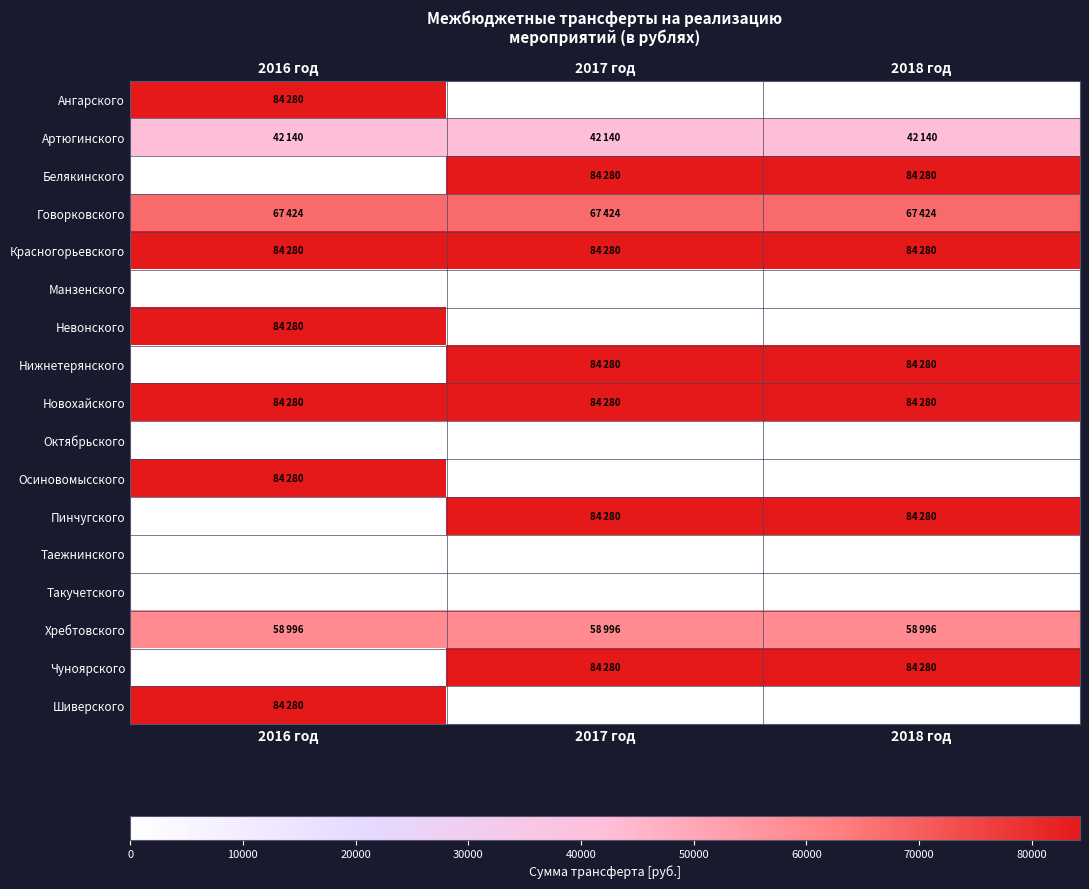

Which series has the largest total across all categories?

Красногорьевского